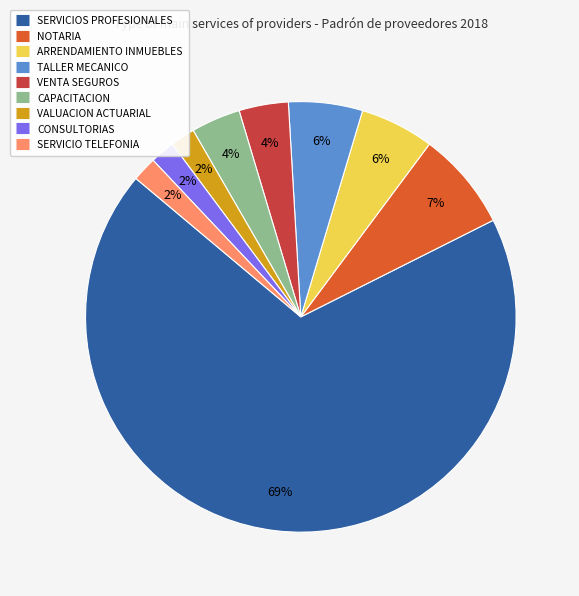

Between CAPACITACION and TALLER MECANICO, which is larger?

TALLER MECANICO